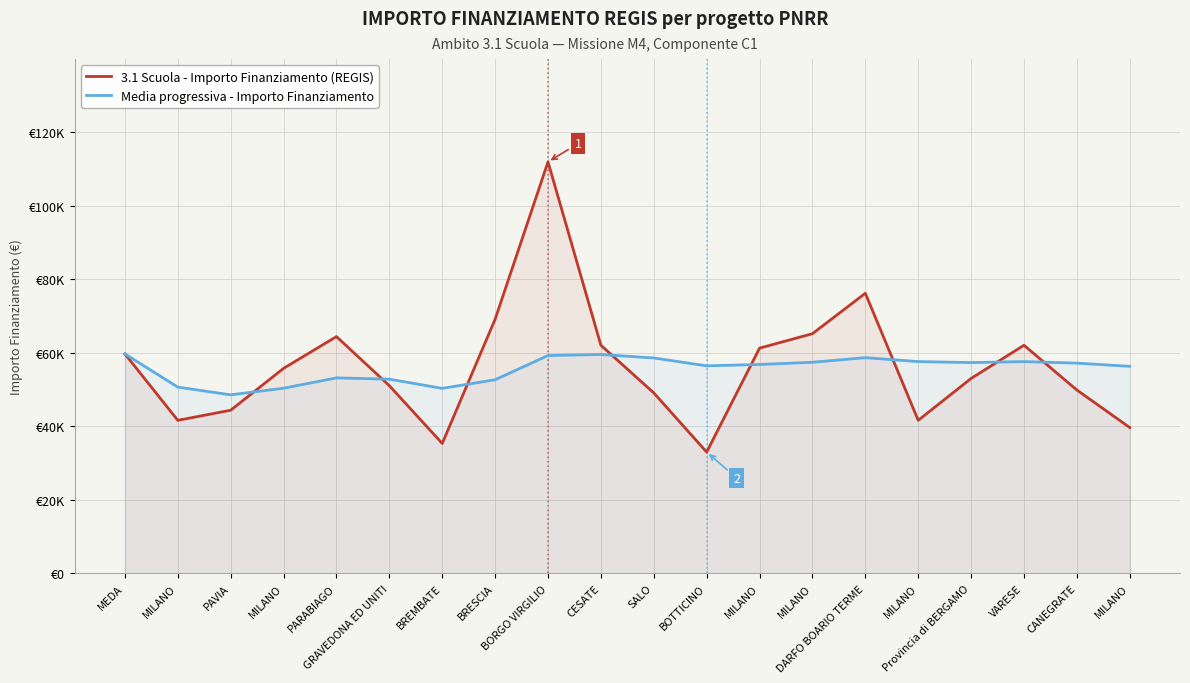

The value of Media progressiva - Importo Finanziamento at MILANO is 97298.9. True or false?

False